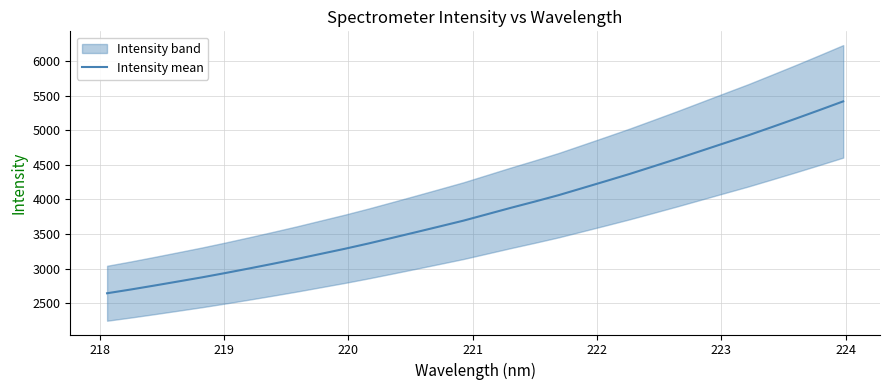

Is it true that the value at 225 is 4298.5?

False